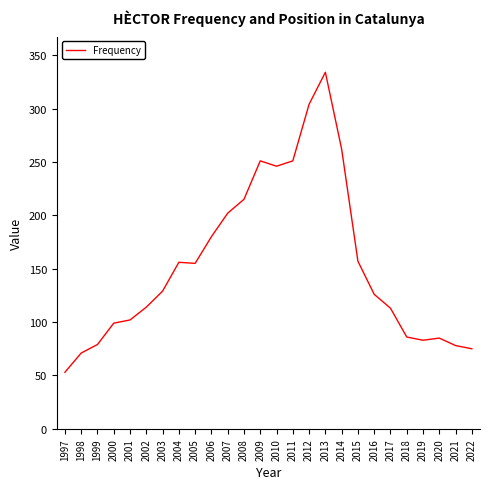

Approximately how many times larger is the value at 2020 compared to 2013?

0.3